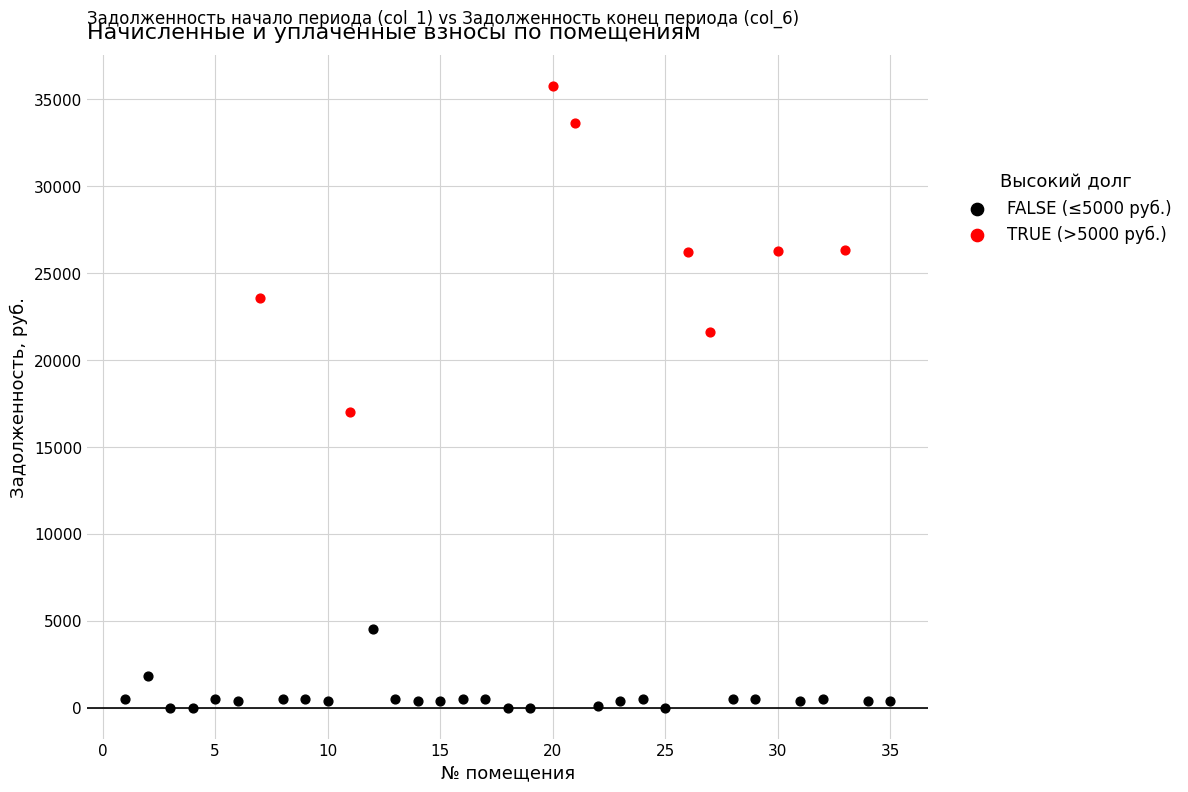

Which series contains the lowest Y value?

FALSE (≤5000 руб.)